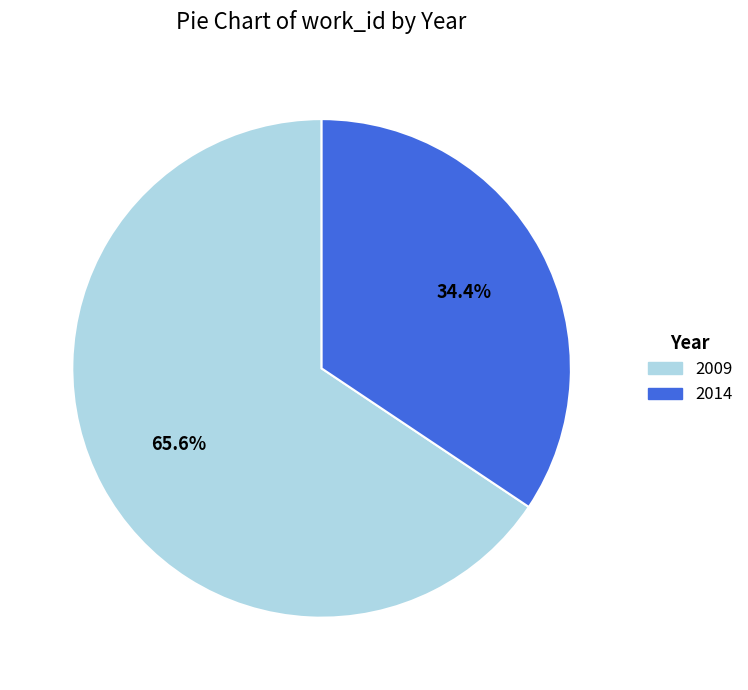

Does any single category account for the majority?

Yes